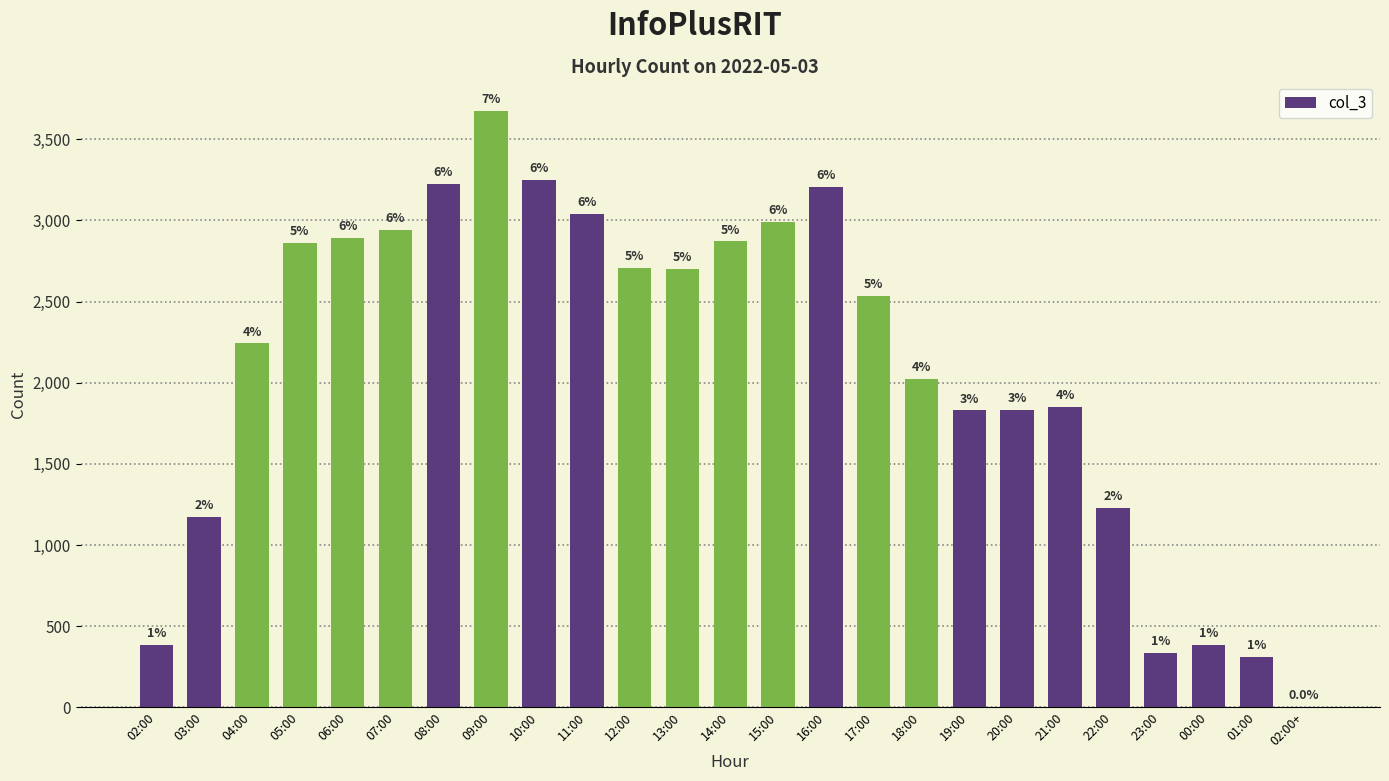

Between 17:00 and 14:00, which is larger?

14:00